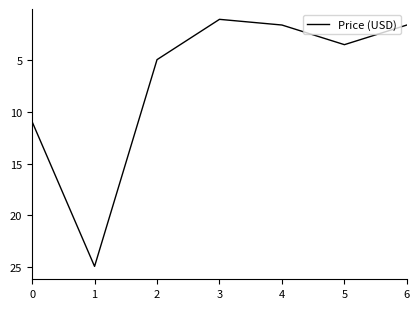

Count the number of categories in the chart.

7